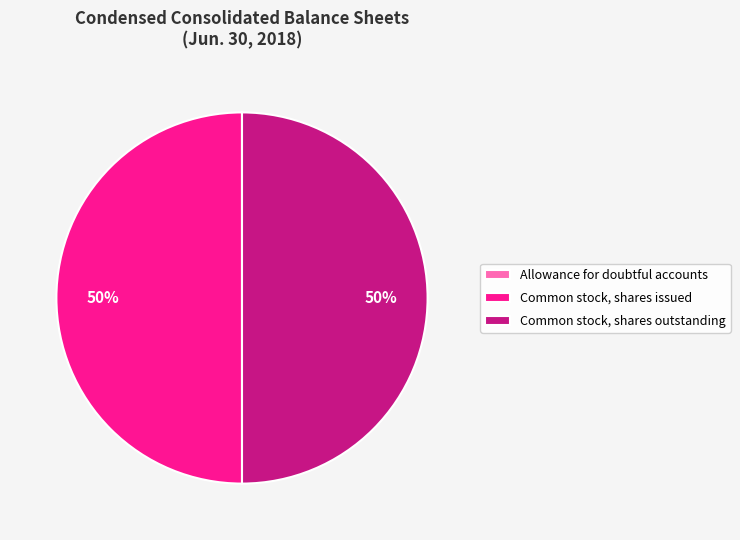

What is the ratio of the value at Common stock, shares issued to the value at Common stock, shares outstanding?

1.0